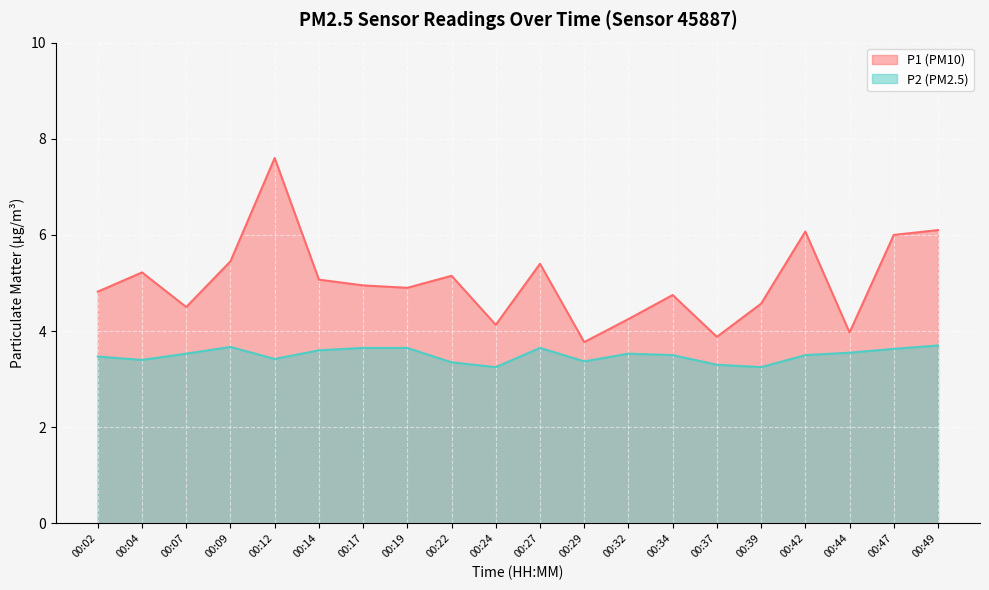

What is the value of the P2 point at the 2nd from the left?

3.4